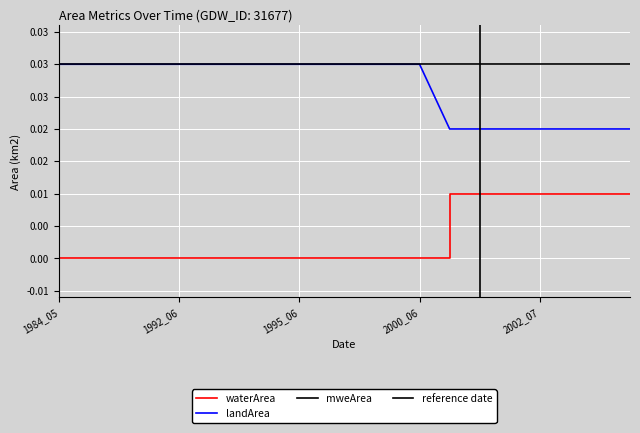

True or false: waterArea has more than 1 points higher than both neighbors.

False